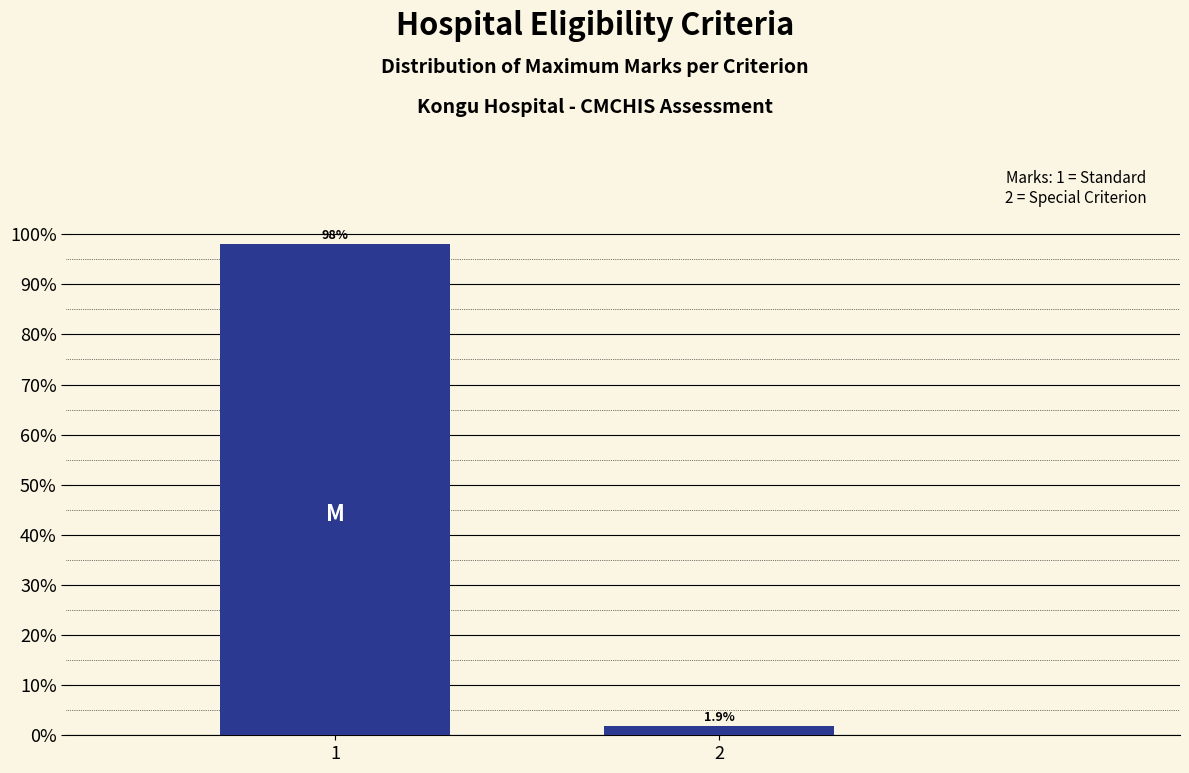

Reading right to left, list all the values displayed in this chart.

1.9	98.1